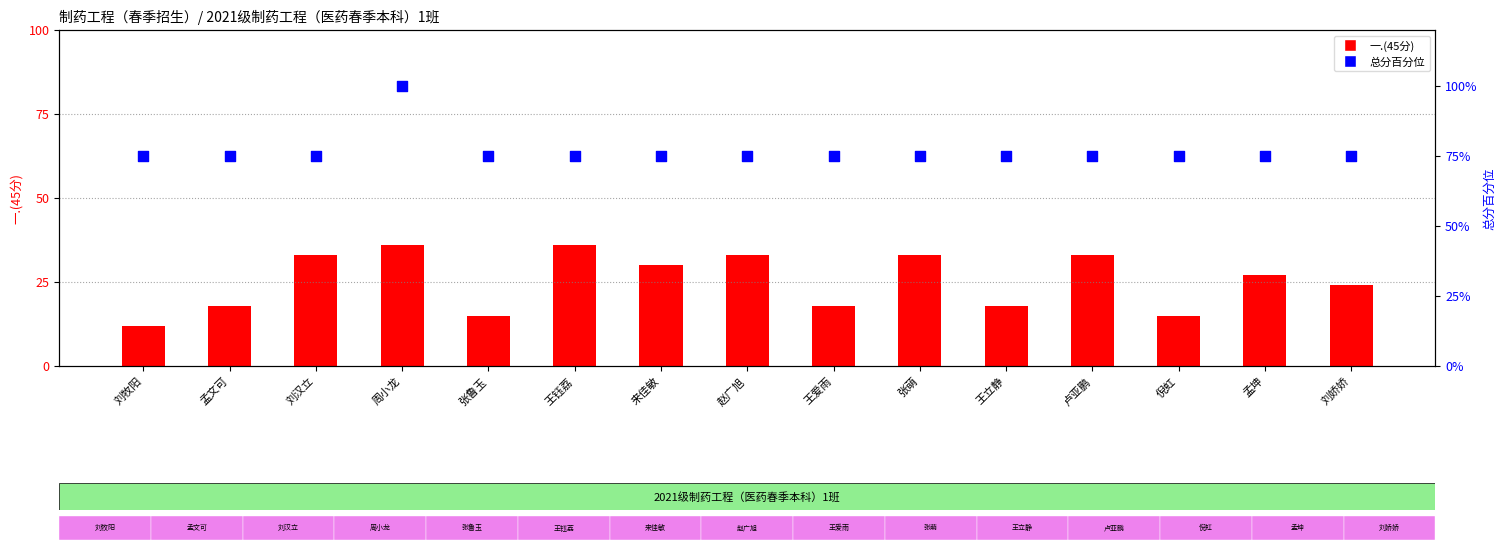

At which category is the sum across all series the highest?

周小龙